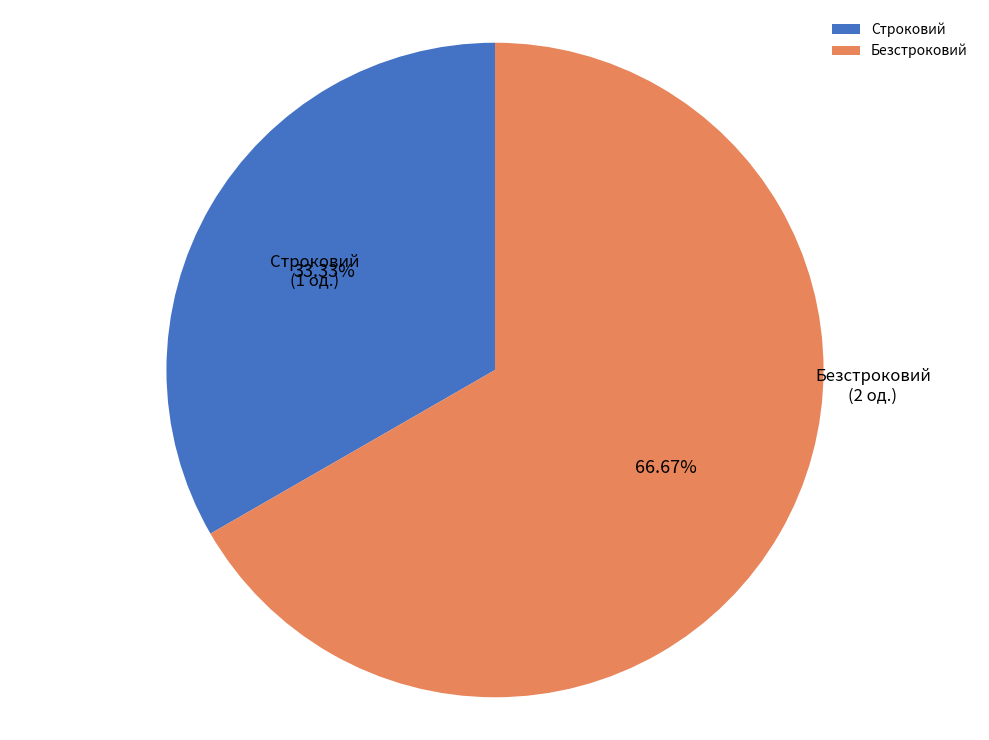

Count the number of slices in the pie.

2